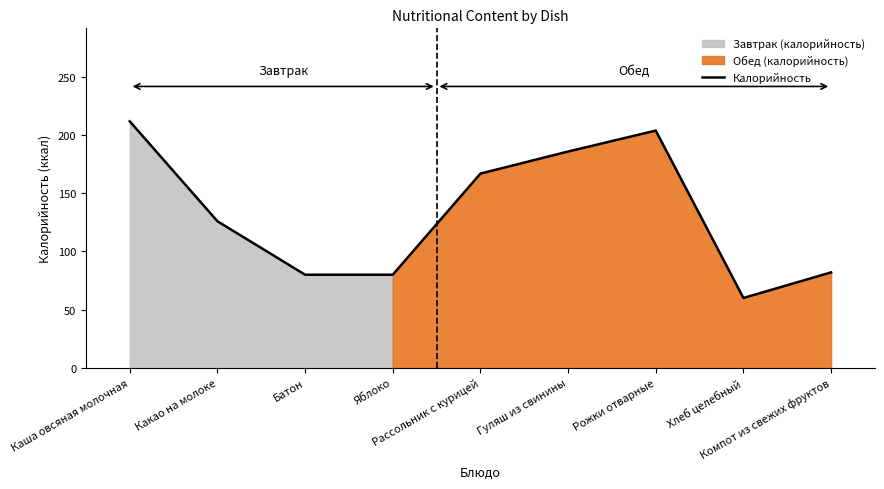

List the labels in order of value, smallest first.

Хлеб целебный, Батон, Яблоко, Компот из свежих фруктов, Какао на молоке, Рассольник с курицей, Гуляш из свинины, Рожки отварные, Каша овсяная молочная